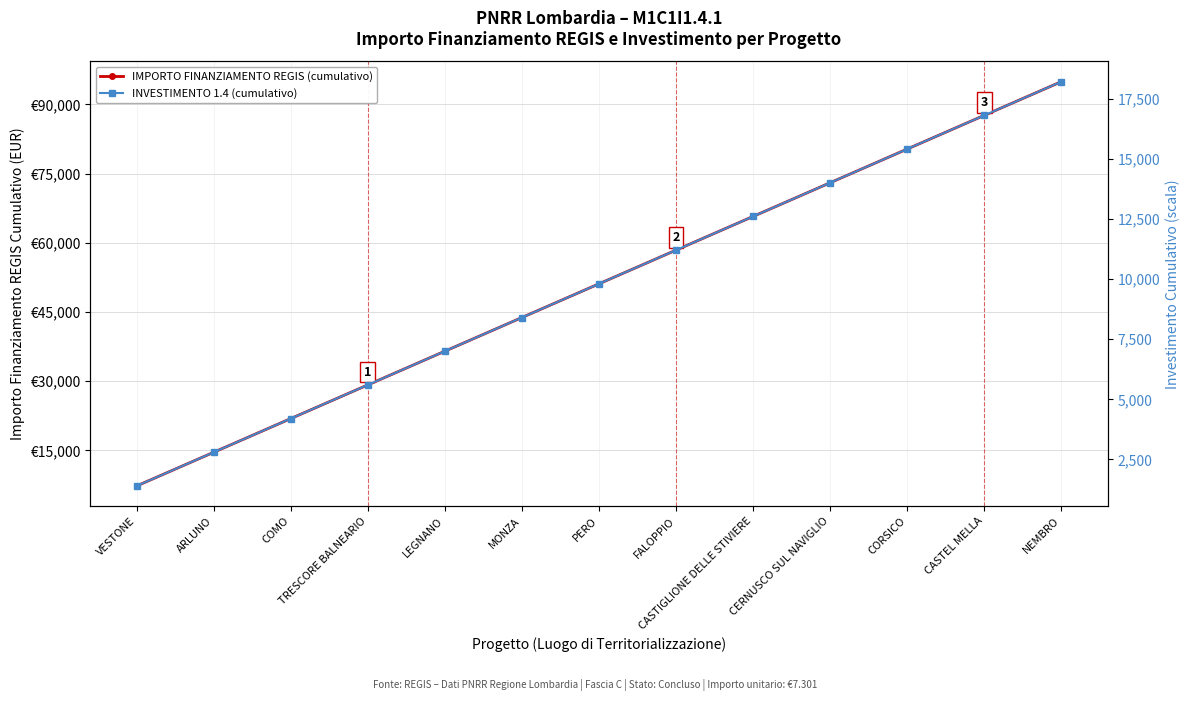

What position from the right is PERO?

7